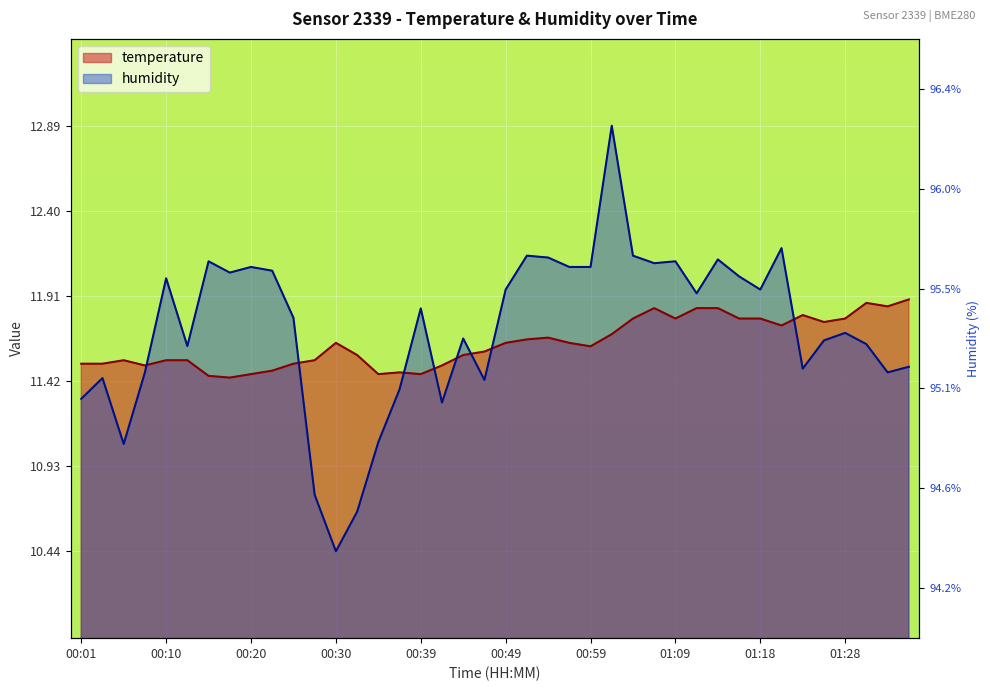

What is the label of the 35th point from the right?

00:13